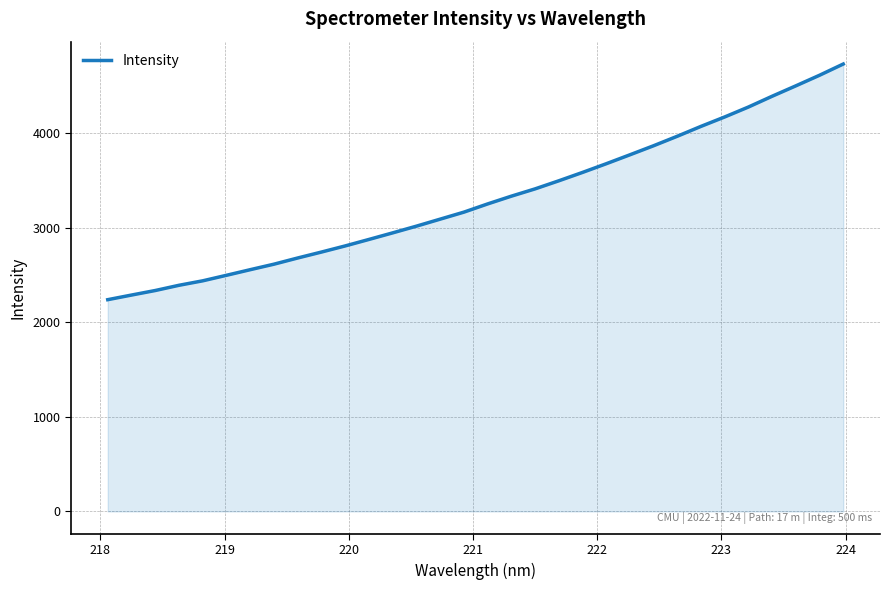

What is the greatest value displayed?

4733.1